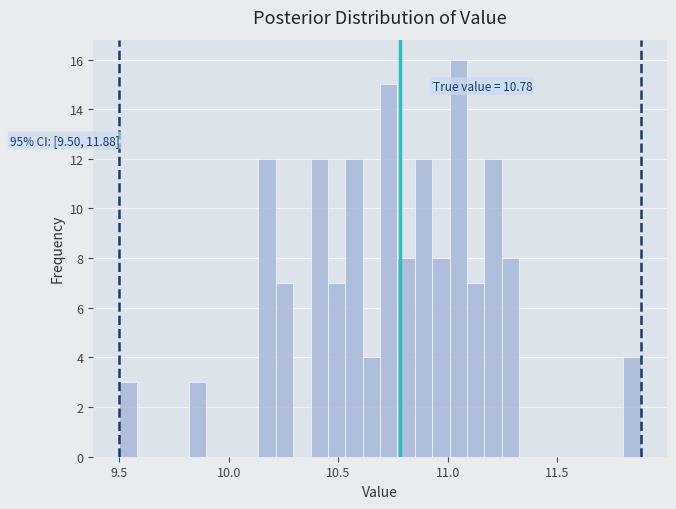

Around what value on the x-axis is the tallest bar? Give the approximate position of its centre, as read against the axis.

11.05